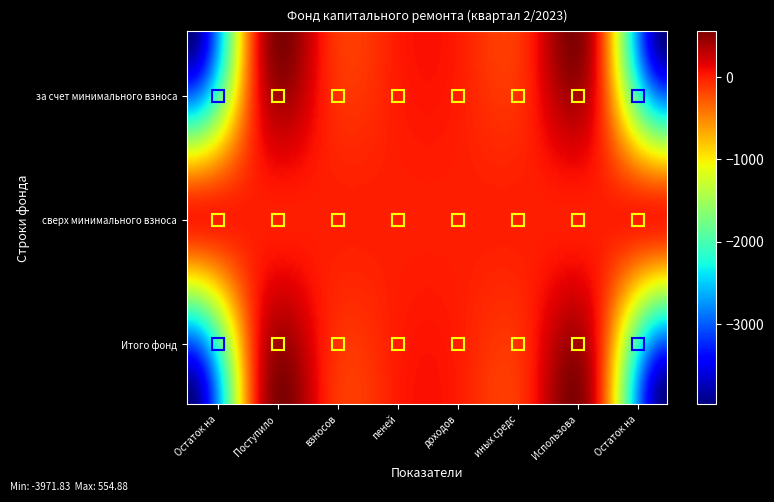

Is the value of сверх минимального взноса at пеней greater than the value of Итого фонд at Поступило всего?

No